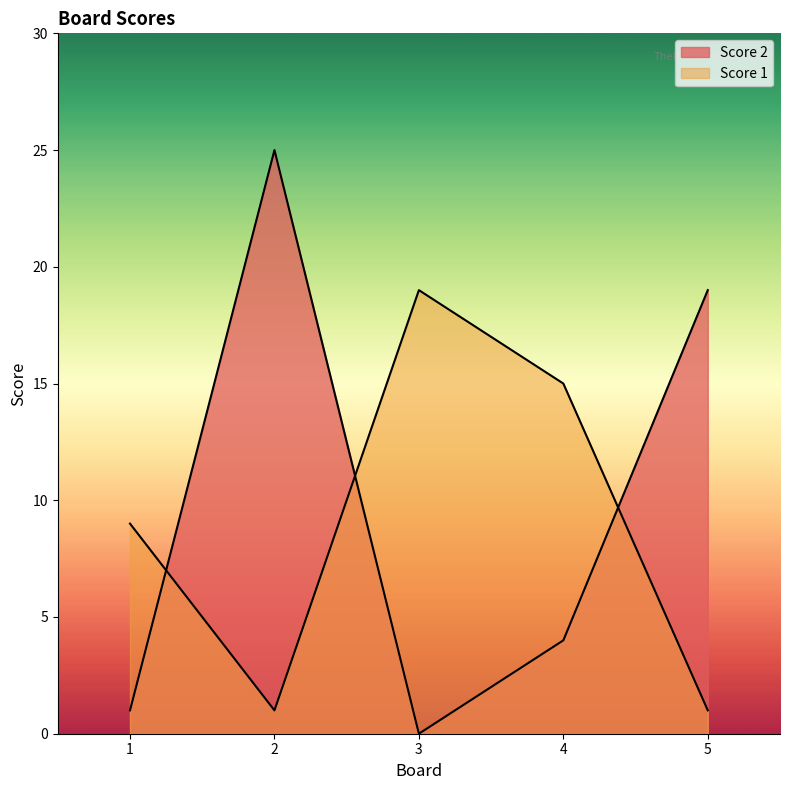

How many lines are shown in the chart?

2